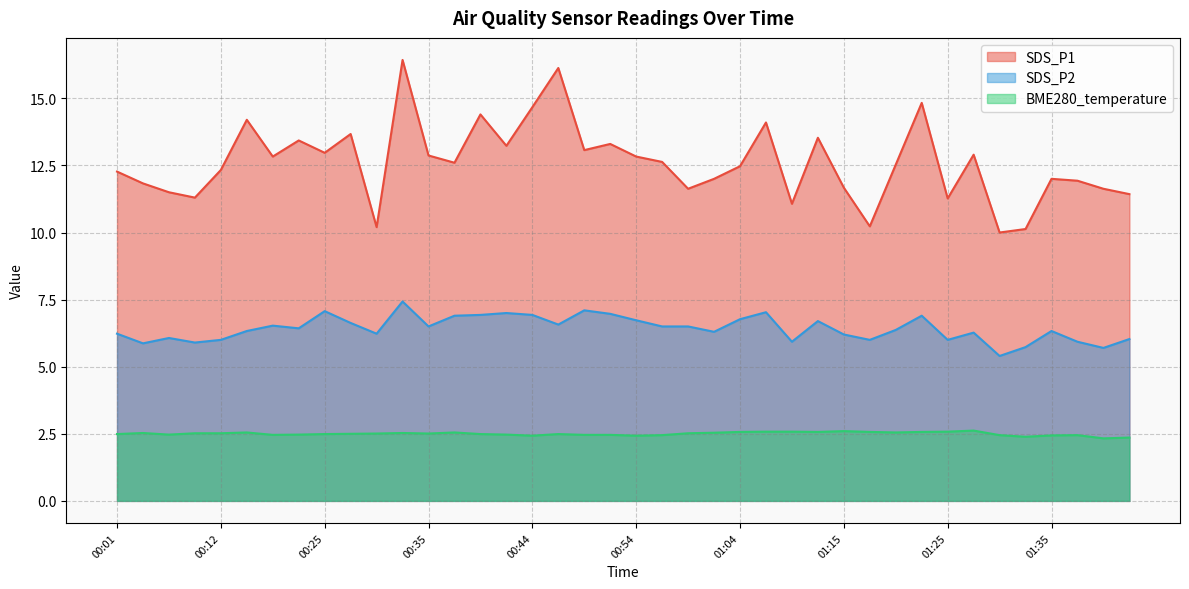

Does the chart display data point markers on the line(s)?

No